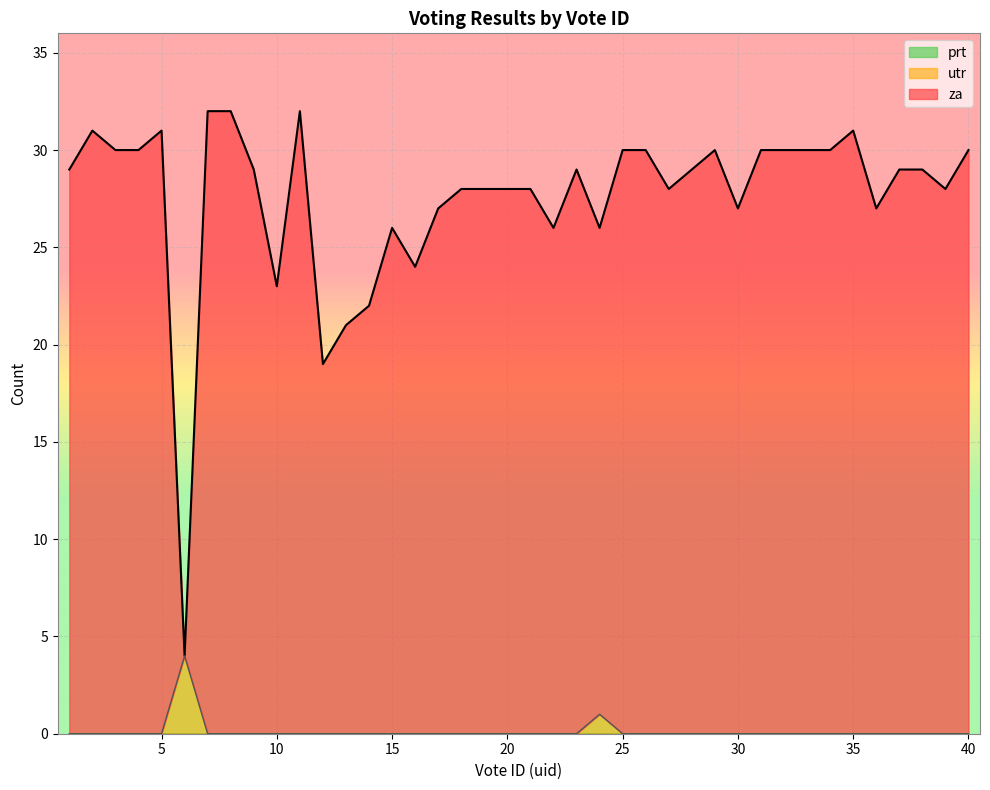

How many values in the utr series exceed 0?

2